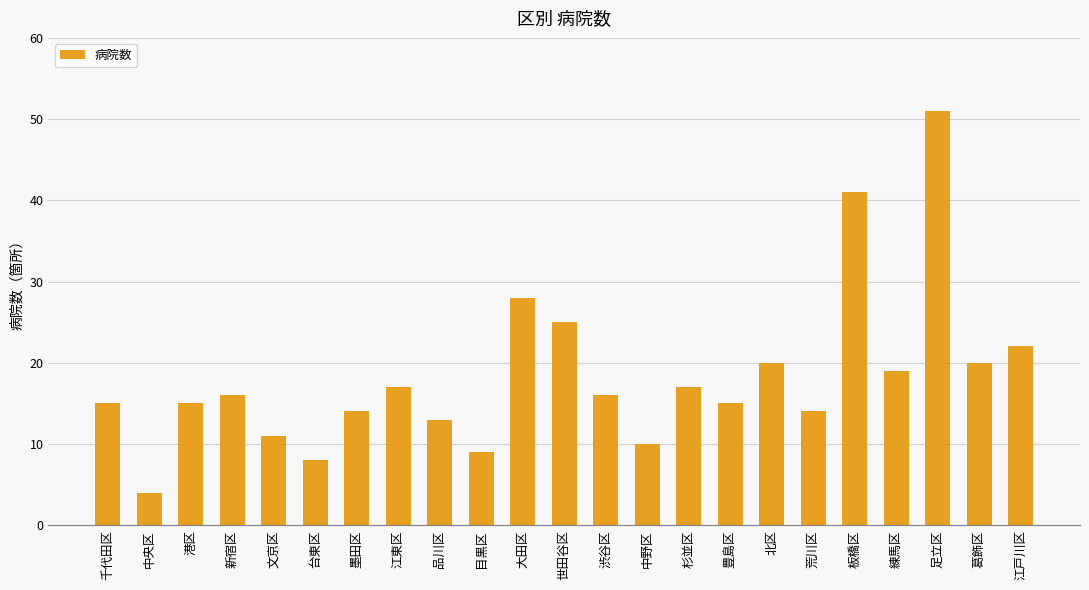

At which category does the chart reach its minimum across all series?

中央区